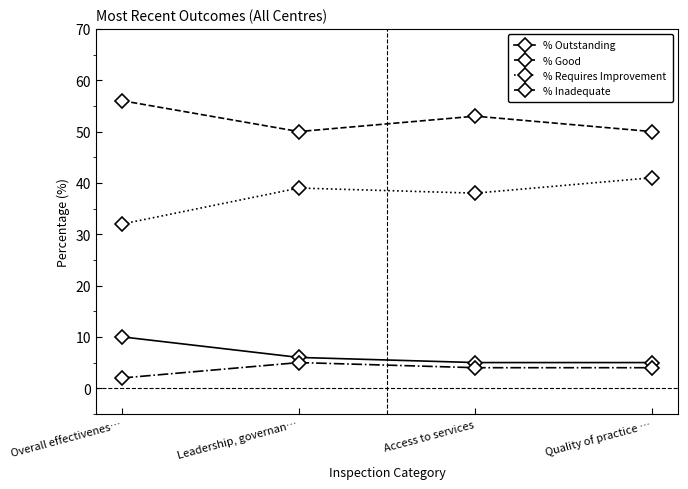

What is the spread (max minus min) of values at Leadership, governan…?

45